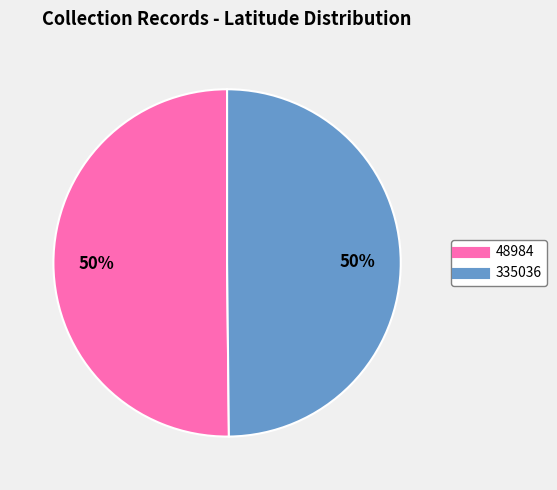

The 335036 slice represents 50% of the pie. True or false?

True